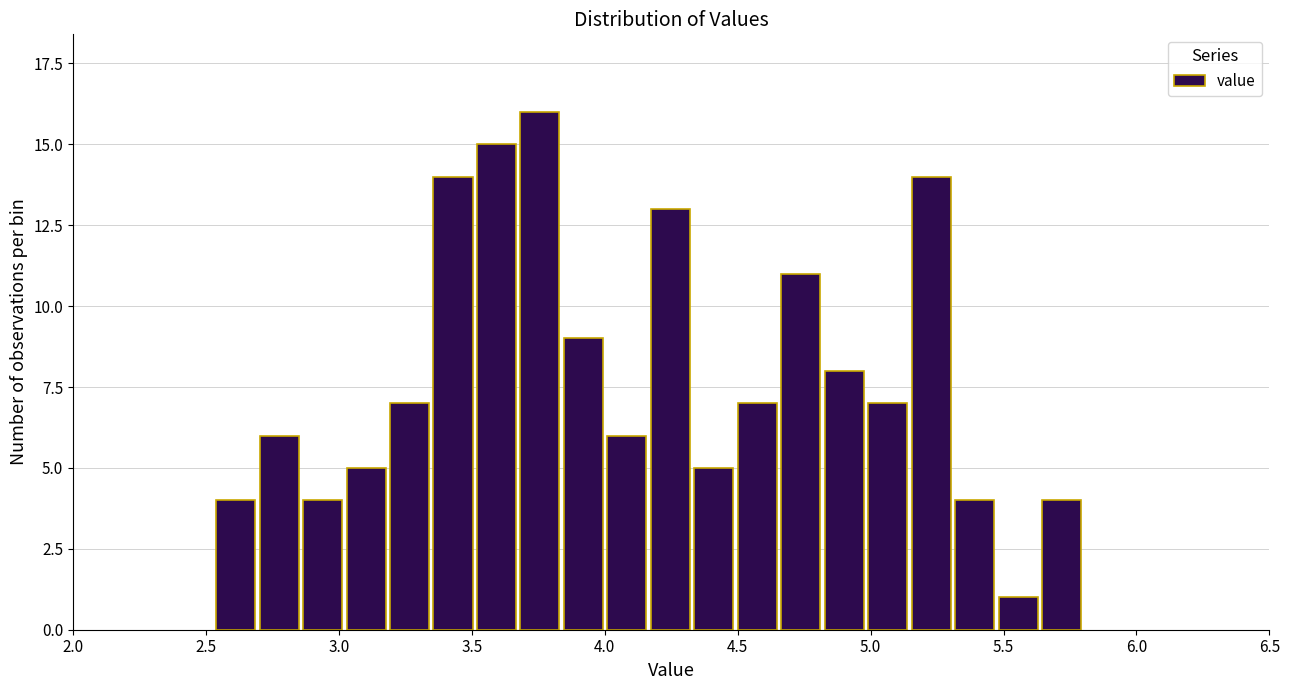

Around what value on the x-axis is the tallest bar? Give the approximate position of its centre, as read against the axis.

3.75